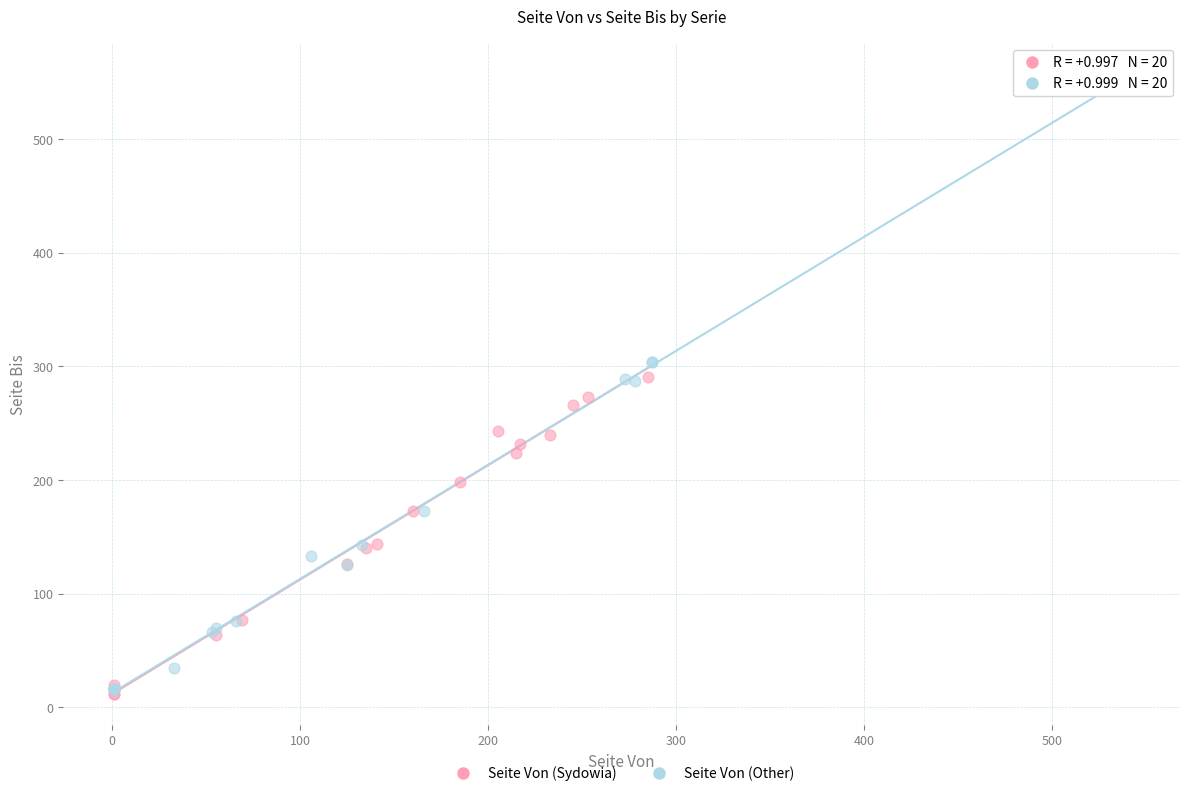

Which series has the widest spread of Y values?

Seite Von (Other)